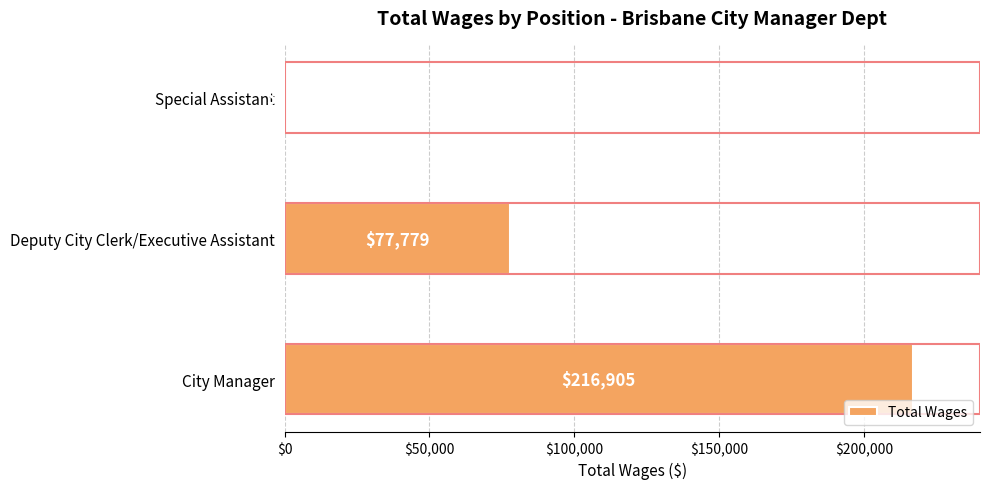

How many bars are there in total?

3